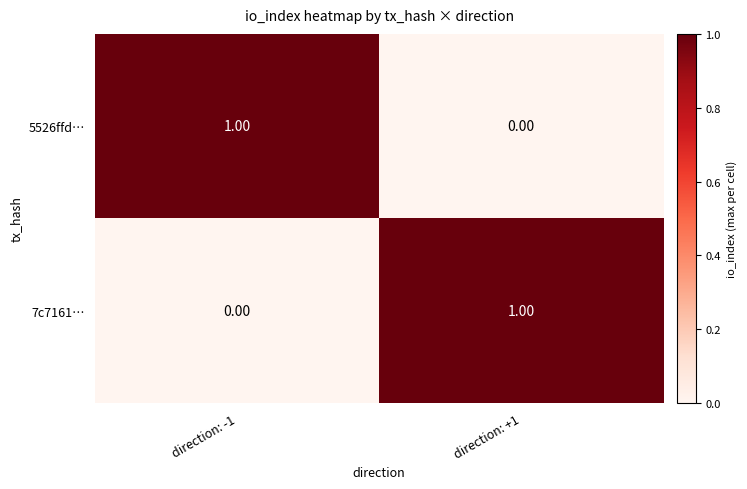

What is the difference between the highest and lowest values at direction: +1?

1